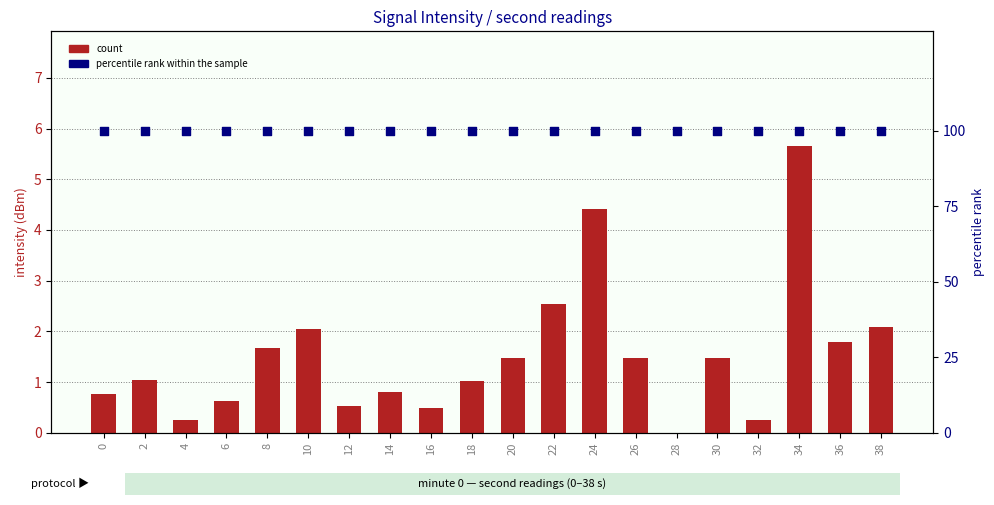

Is the value of percentile rank within the sample at 8 greater than the value of count at 30?

Yes